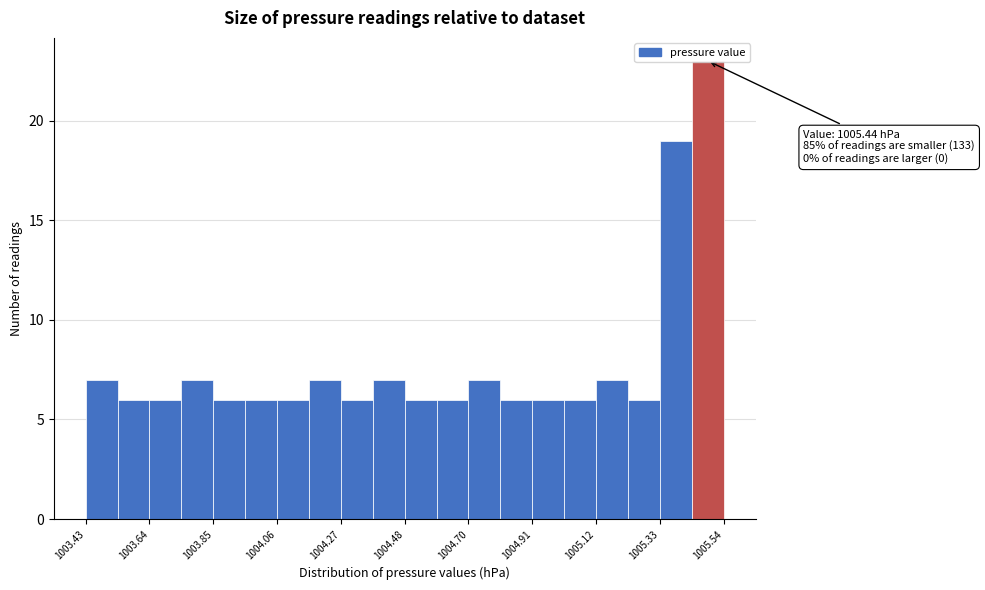

Around what value on the x-axis is the tallest bar? Give the approximate position of its centre, as read against the axis.

1005.50